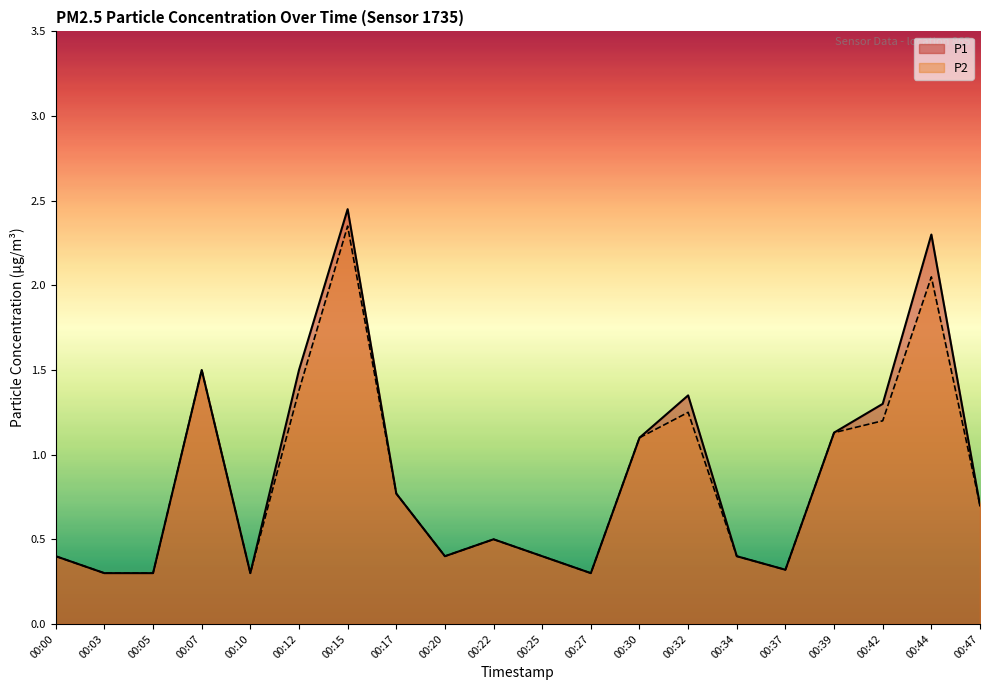

Rank the series by their average value, from lowest to highest.

P2, P1